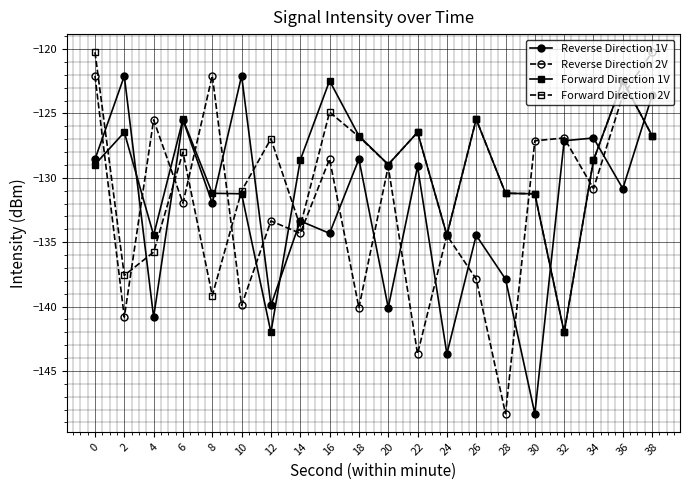

Is it true that Reverse Direction 1V equals -74.7 at 34?

False